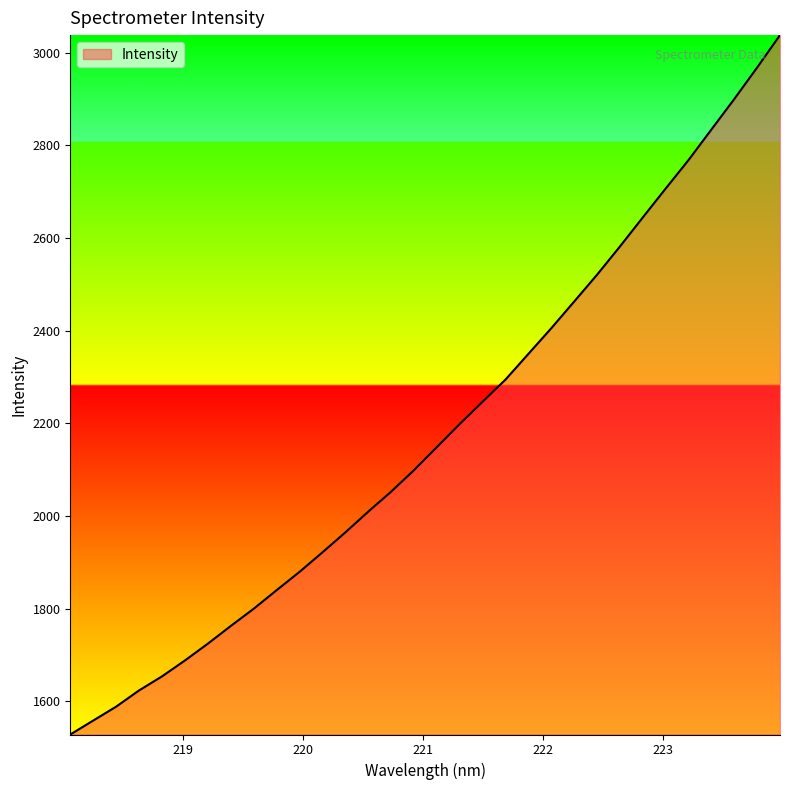

What is the minimum value shown in the chart?

1528.4